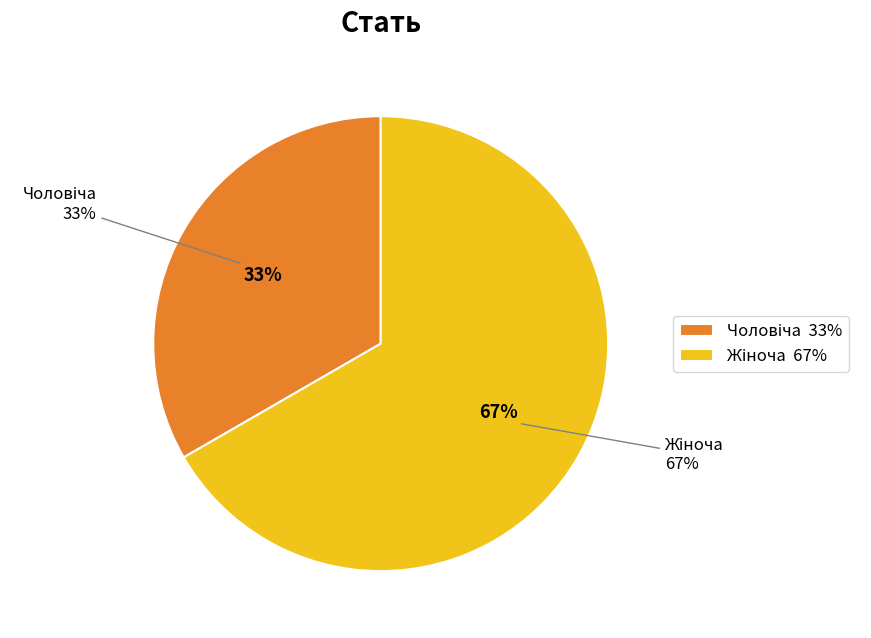

To the nearest percent, what percentage of the pie is Чоловіча?

33%